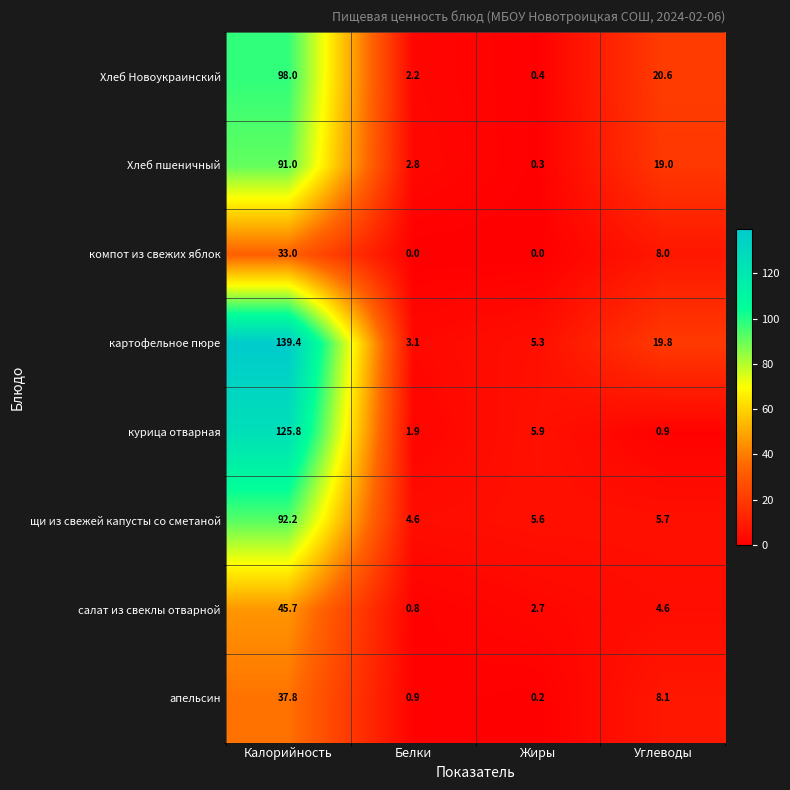

The value of компот из свежих яблок at Белки is -13.8. True or false?

False